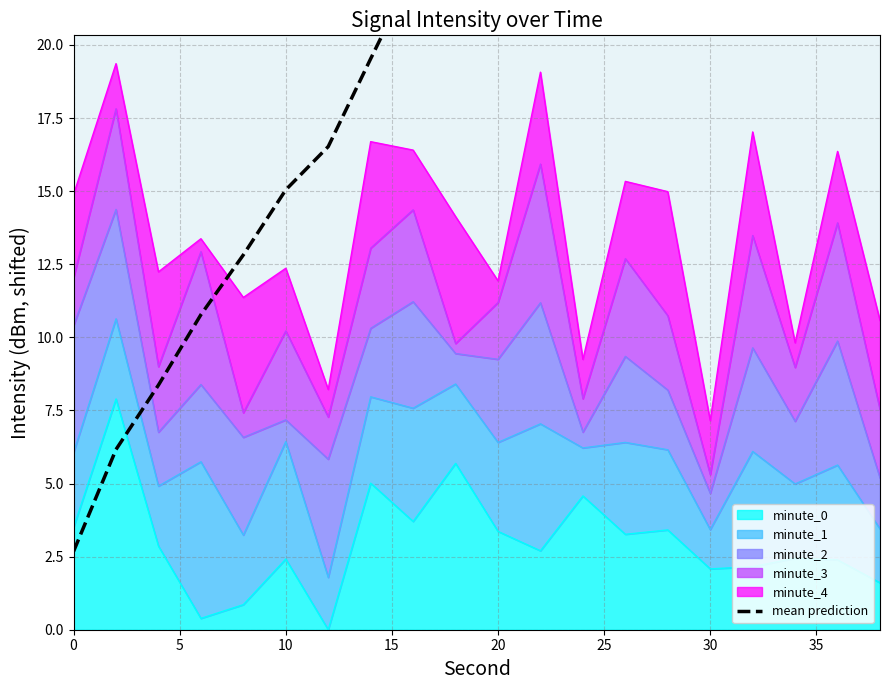

The value of minute_0 at 0 is 3.5. True or false?

True